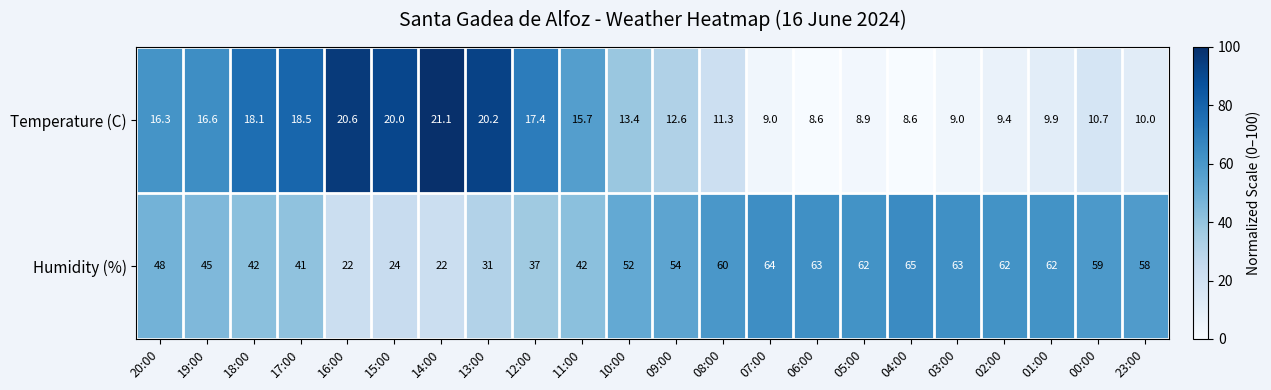

What is the minimum value shown in the chart?

8.6